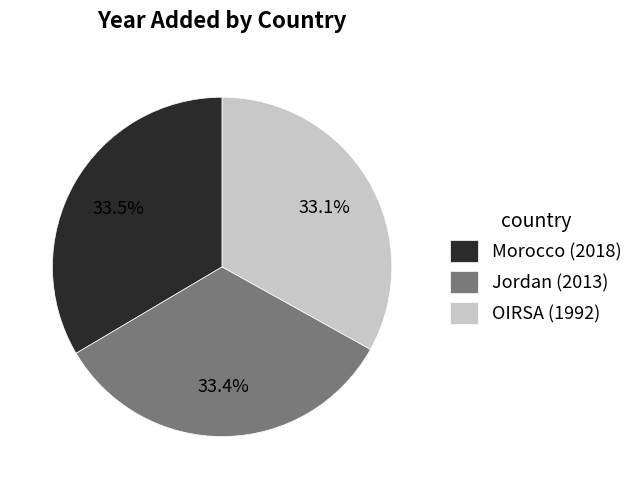

To the nearest percent, what is the average slice percentage?

33%